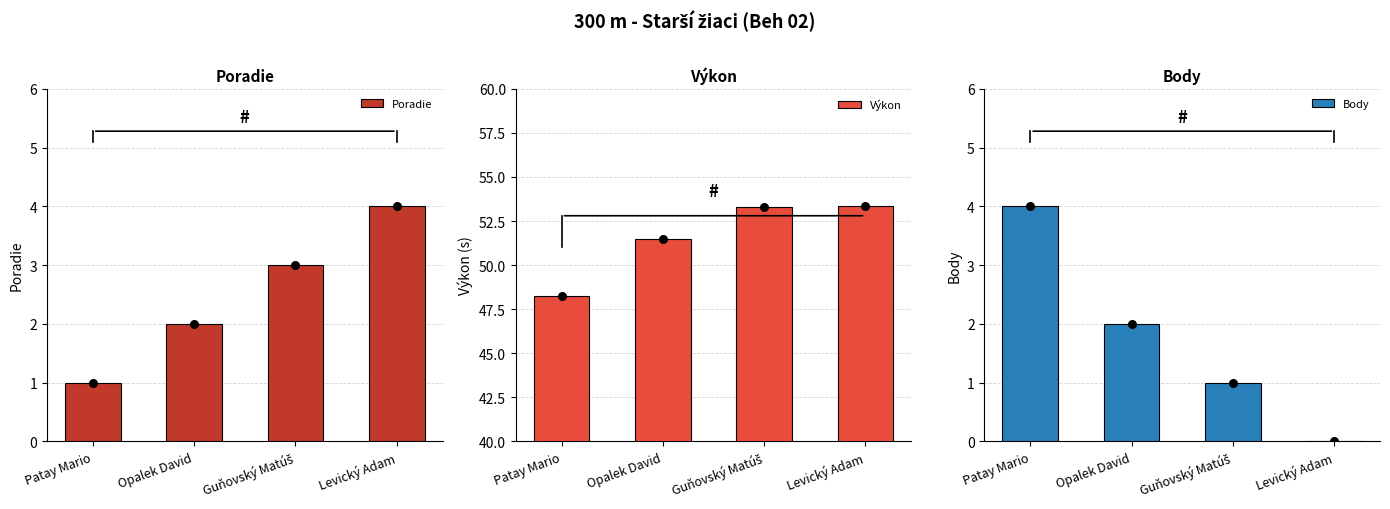

What are all the series names shown in the legend?

Poradie, Výkon, Body